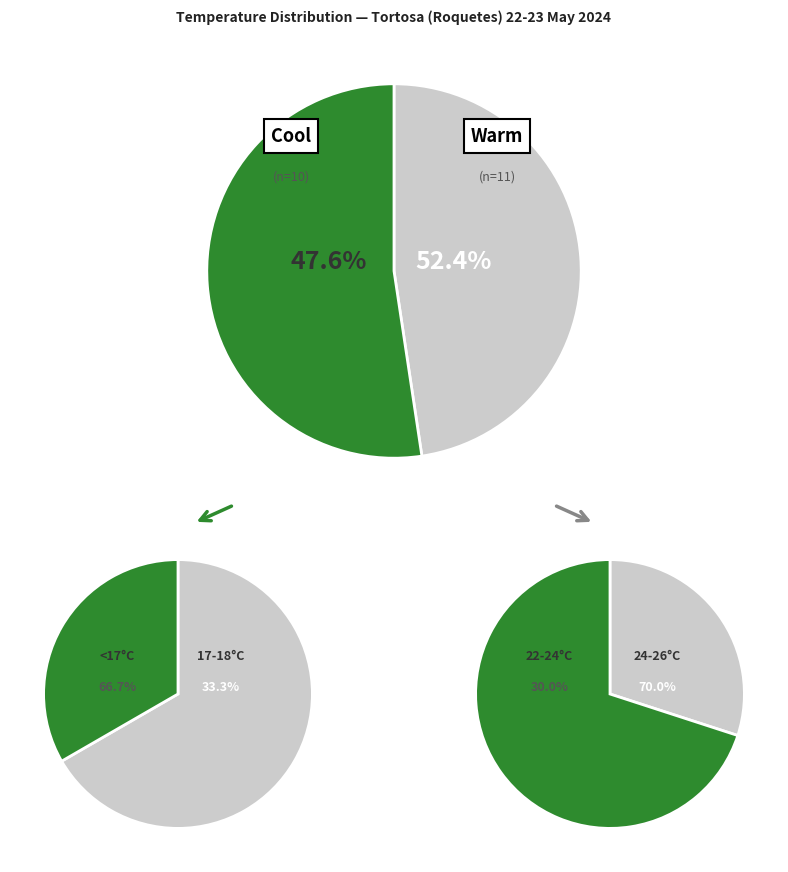

What percentage do 15 and 18 together represent?

9.5%